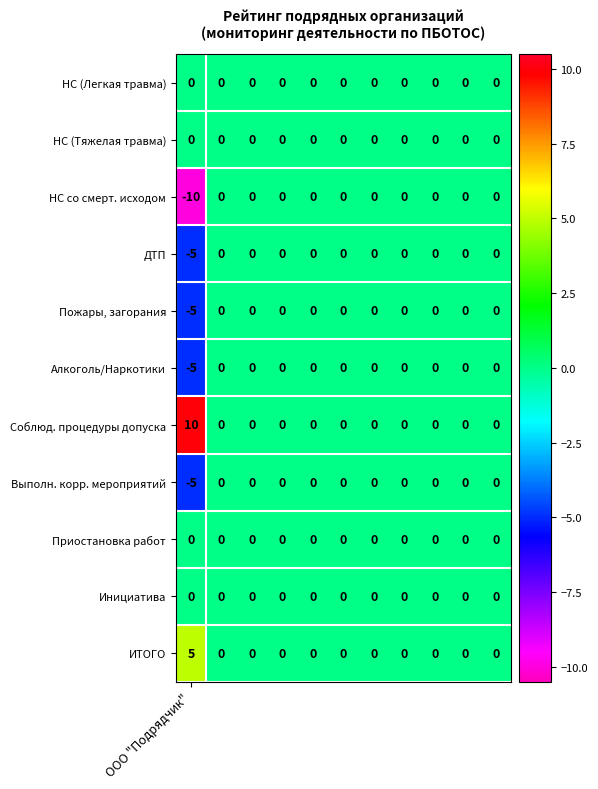

Which series has the largest total across all categories?

Соблюд. процедуры допуска